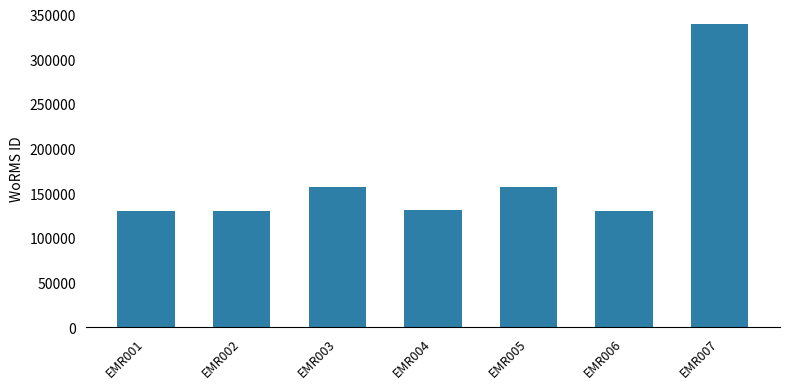

Between EMR007 and EMR001, which is larger?

EMR007